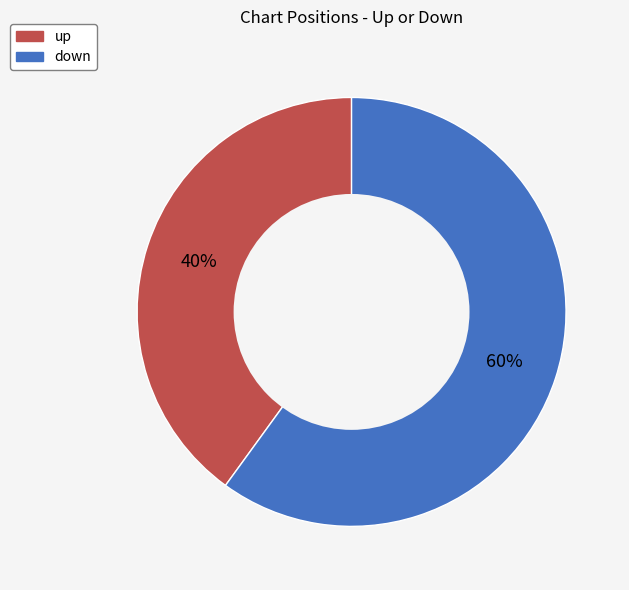

Approximately how many times larger is the value at up compared to down?

0.7